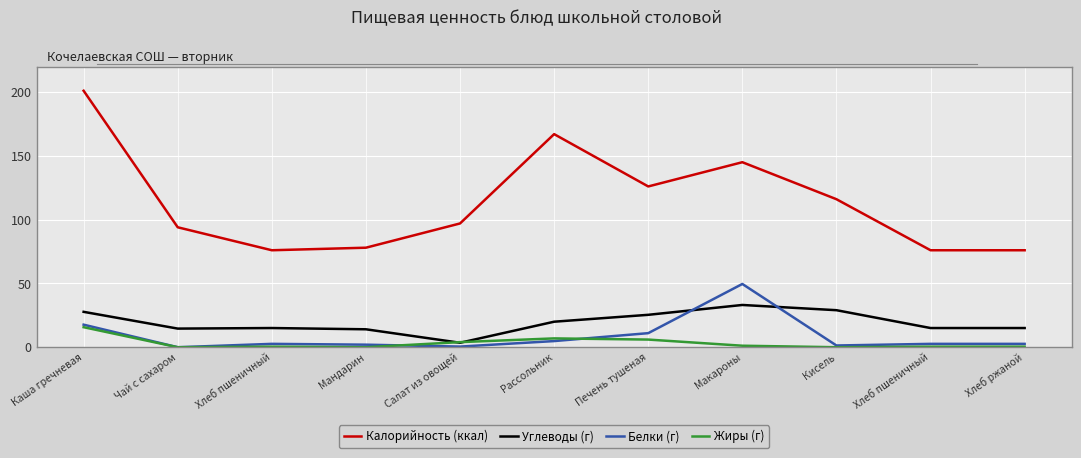

True or false: Углеводы (г) and Калорийность (ккал) intersect in this chart.

False